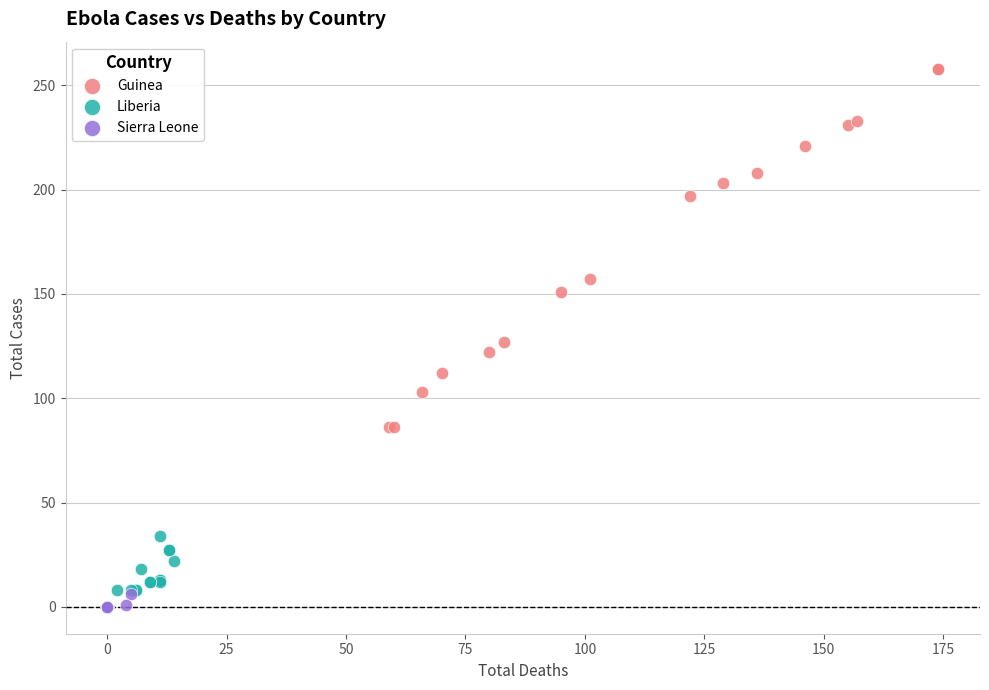

Which series reaches the maximum Y coordinate?

Guinea